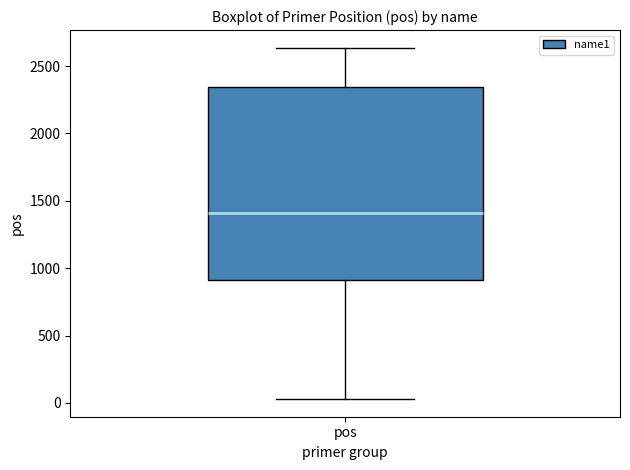

Read this box plot against the y-axis: the position of the median line, the range covered by the box, and the ends of both whiskers. The values are not printed on the chart, so give them approximately, as read against the axis.

median 1400, box 900 to 2350, whiskers 50 to 2650